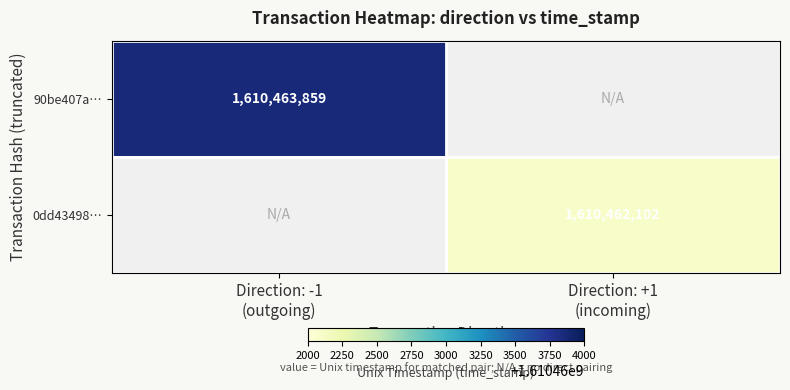

Where is 90be407a… nearest to the value 1610463859?

Direction: -1 (outgoing)